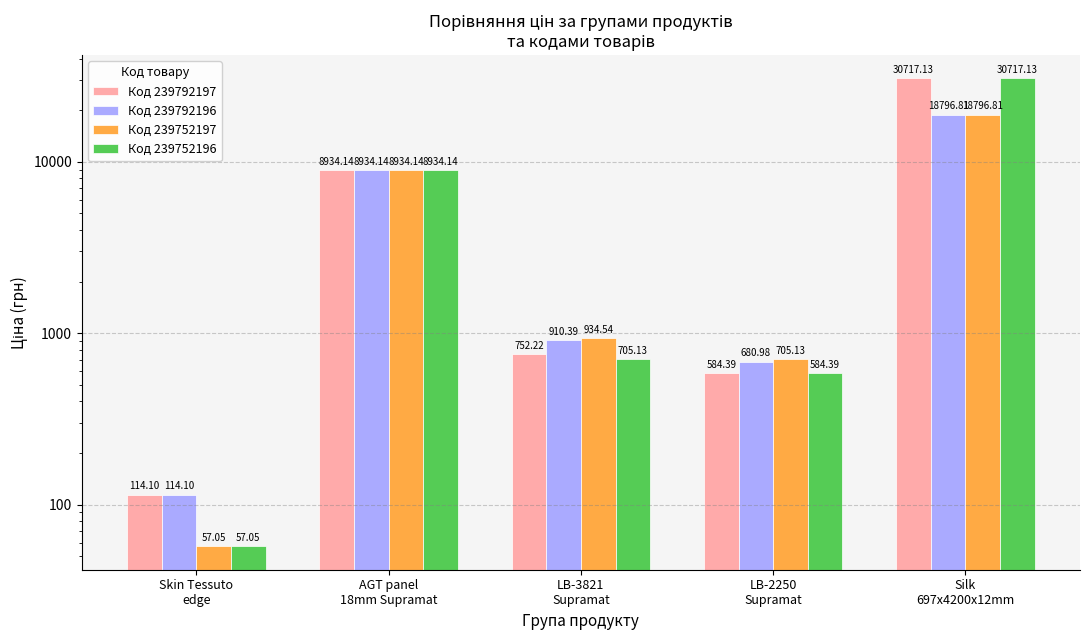

Count the number of categories in the chart.

5